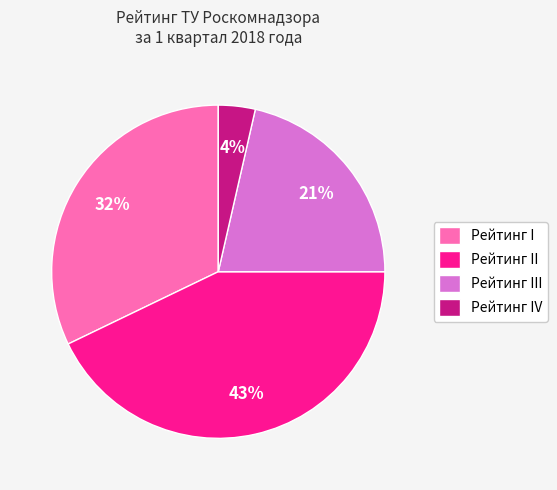

Does Рейтинг IV account for over 50% of the chart?

No